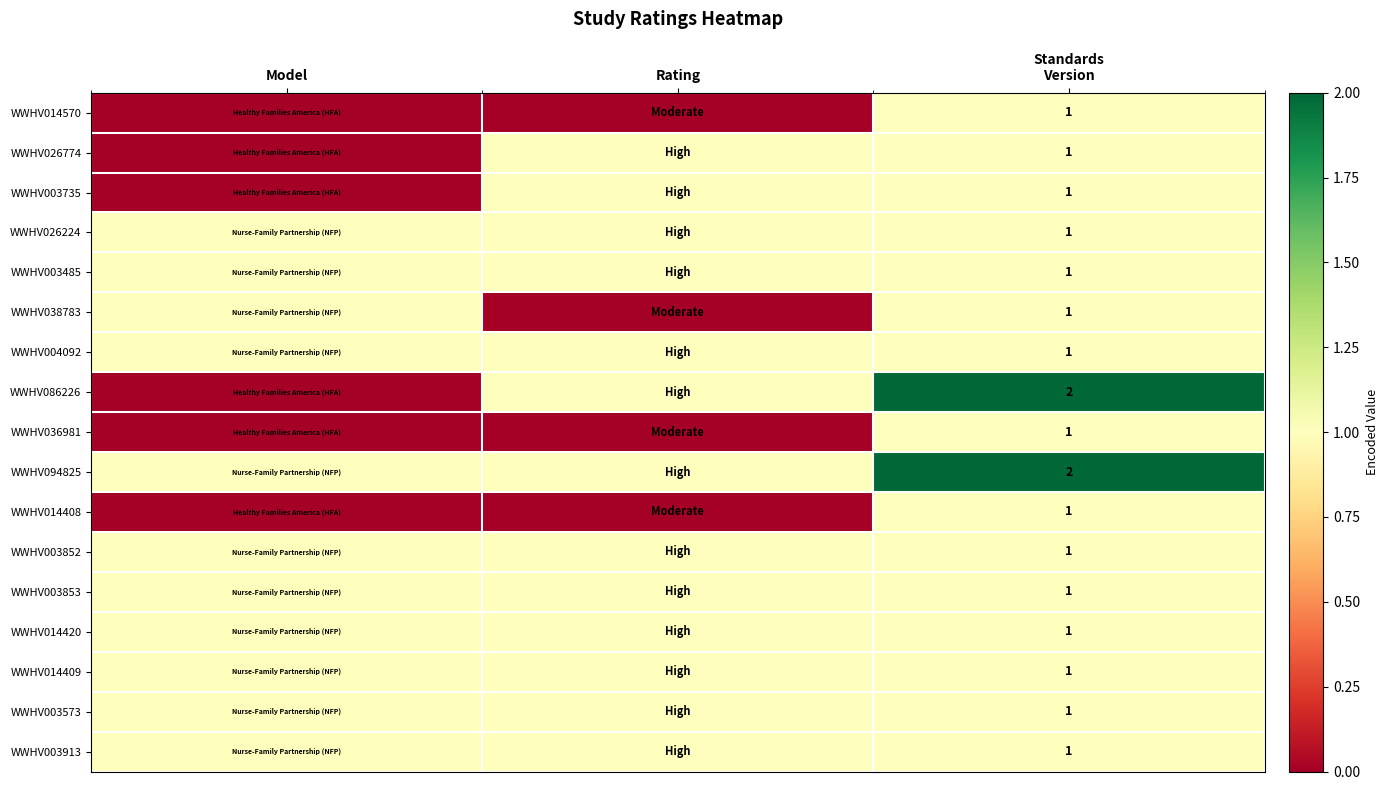

At how many categories does at least one series exceed 1?

1